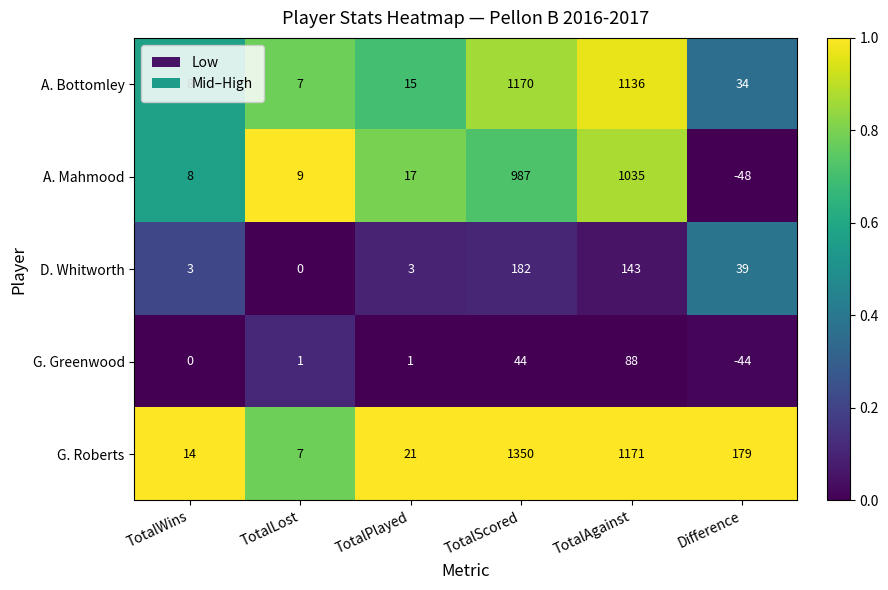

The G. Greenwood series shows 1 at TotalPlayed. True or false?

True